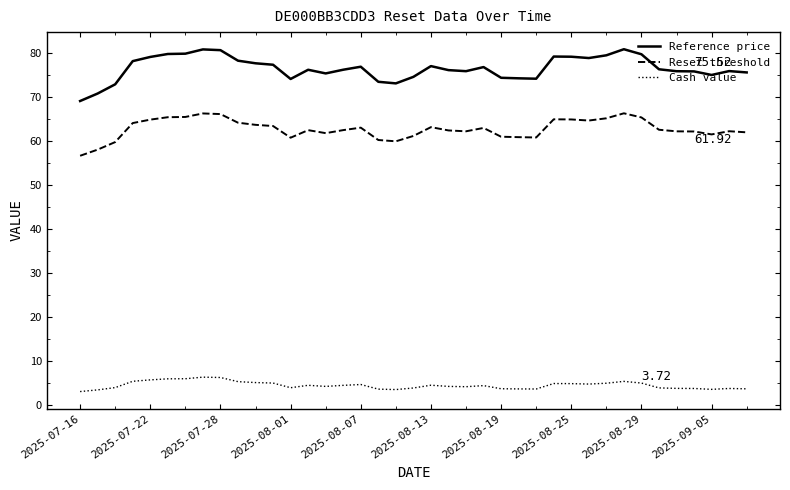

Rank the series by their average value, from lowest to highest.

Cash value, Reset threshold, Reference price